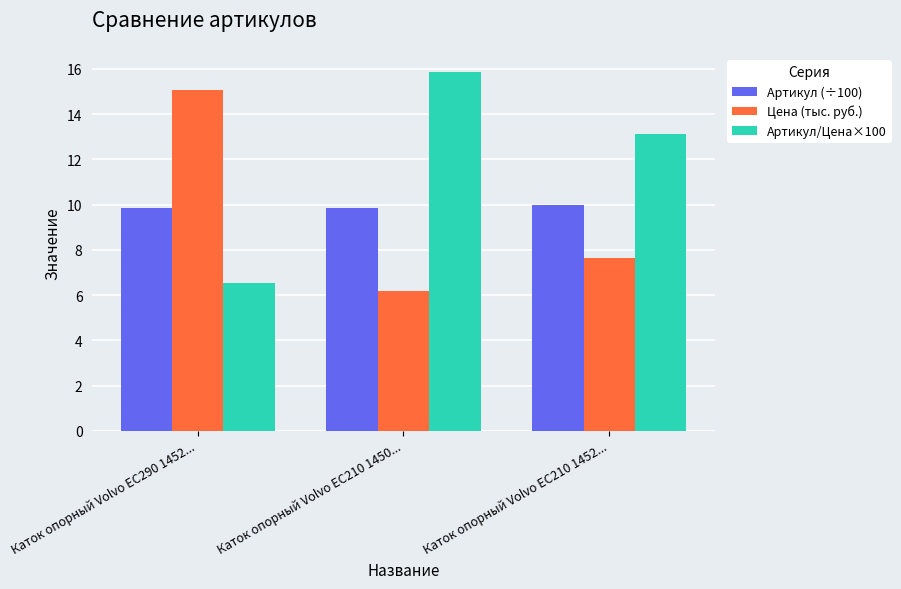

What is the sum of the Артикул/Цена×100 values at Каток опорный Volvo EC210 1450... and Каток опорный Volvo EC290 1452...?

22.4